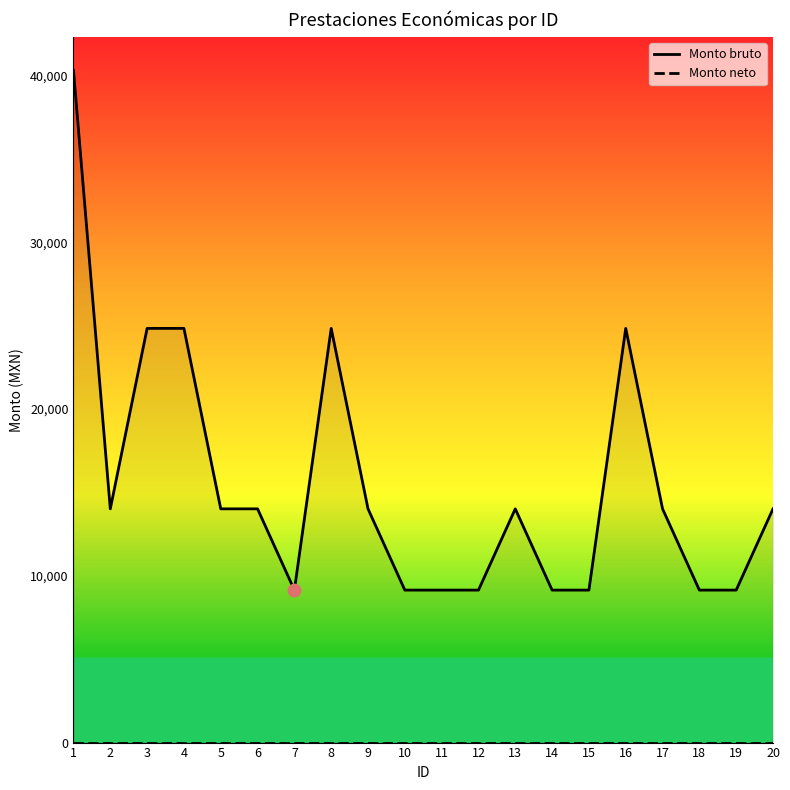

Which series has the largest total across all categories?

Monto bruto